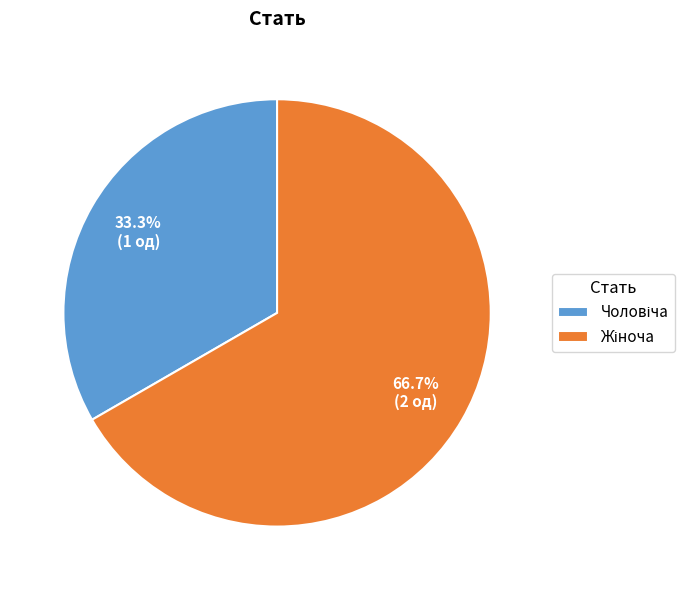

How many slices are in this pie chart?

2